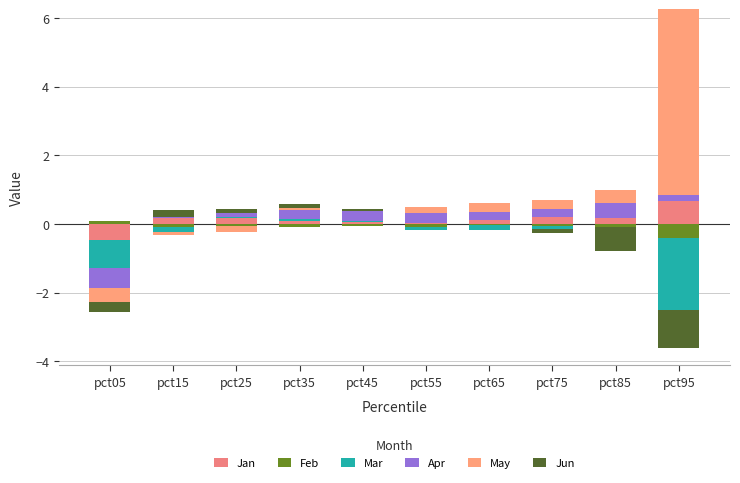

At how many categories does at least one series exceed 3?

1